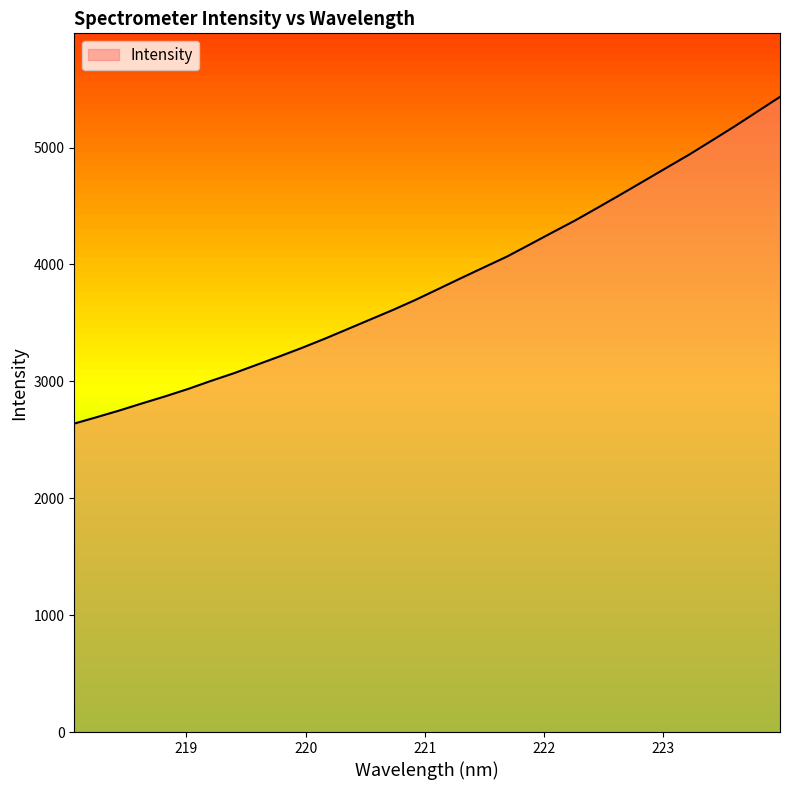

What is the maximum value shown in the chart?

5433.4